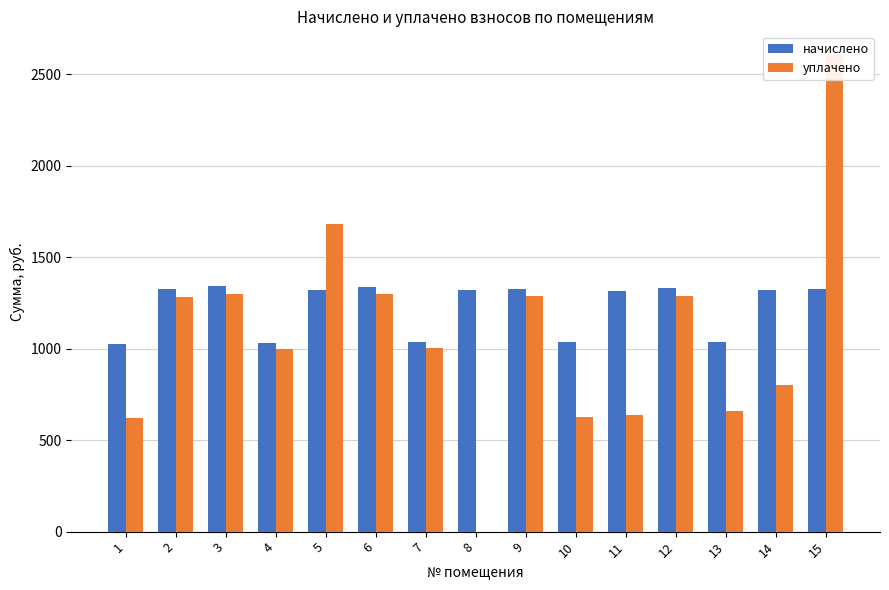

Between 8 and 6, which is larger?

6